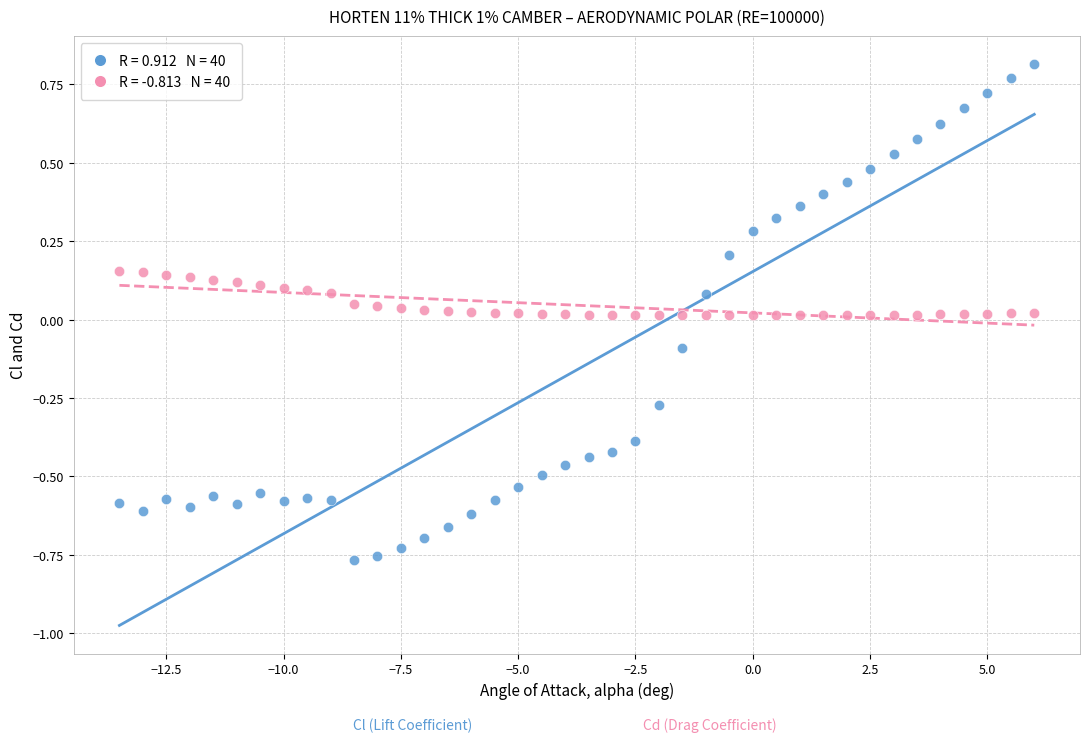

Across all data points, what is the range of Y values (max minus min)?

1.6